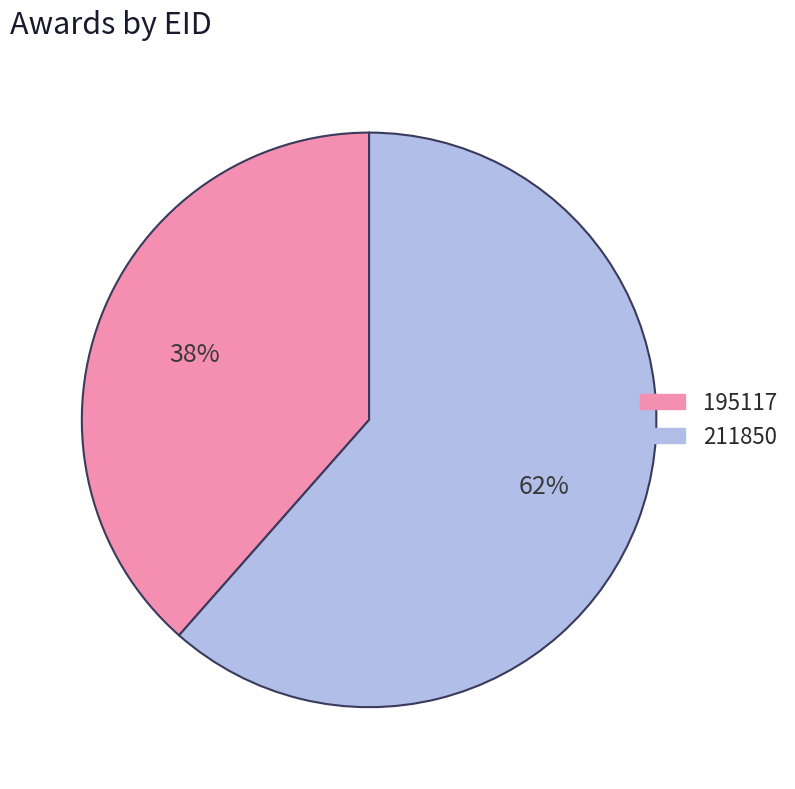

Which category has the smallest portion of the pie?

195117